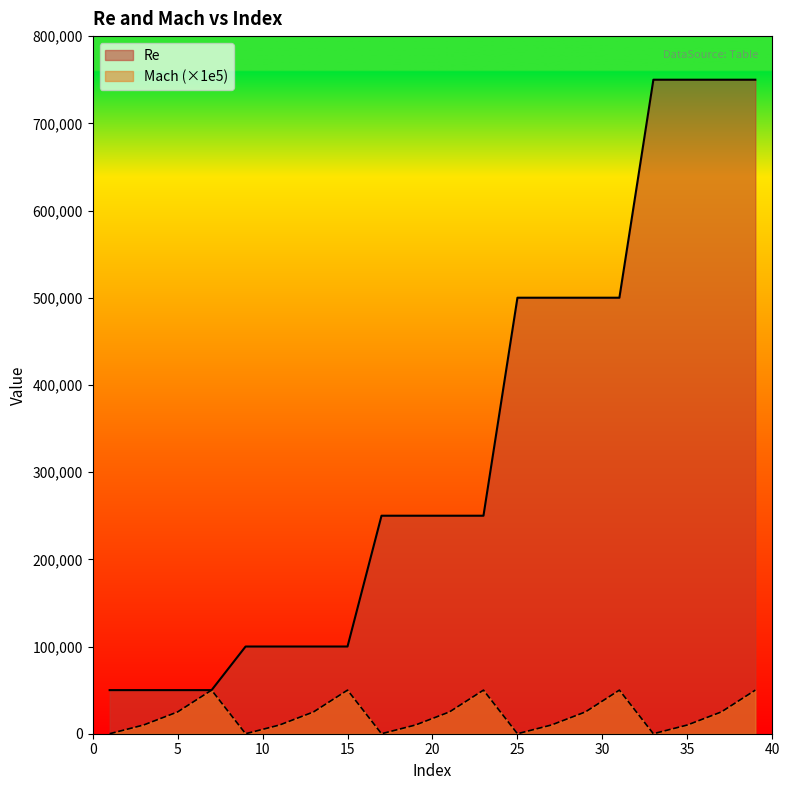

At which category does Mach reach its first local peak?

7